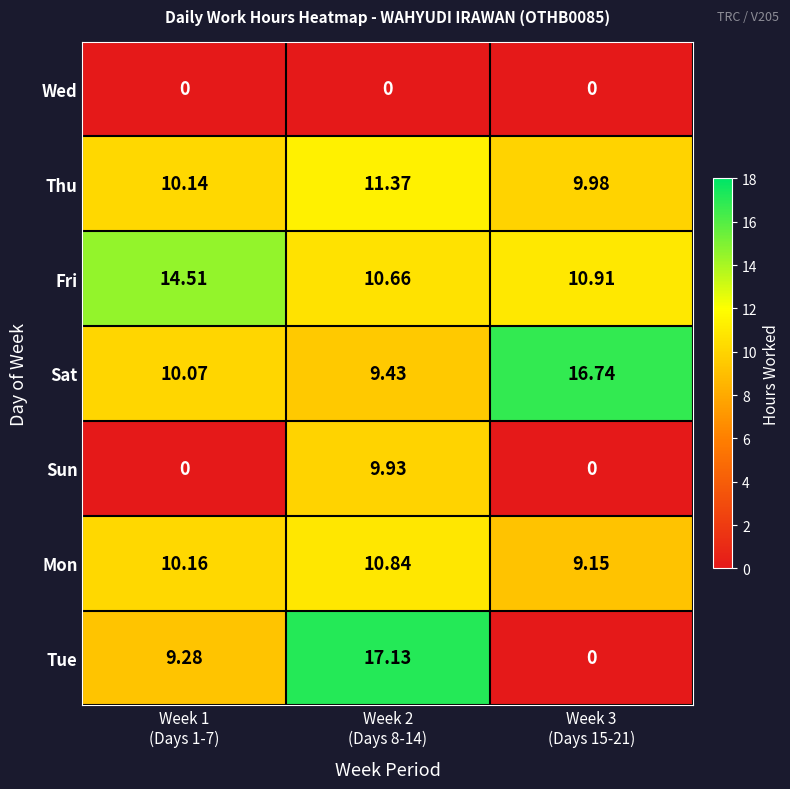

List the series in order of their peak value, lowest first.

Wed, Sun, Mon, Thu, Fri, Sat, Tue